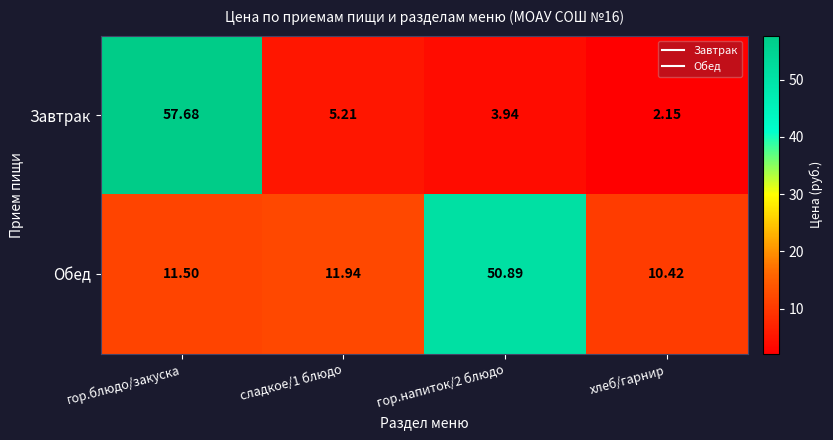

What is the greatest value displayed?

57.7